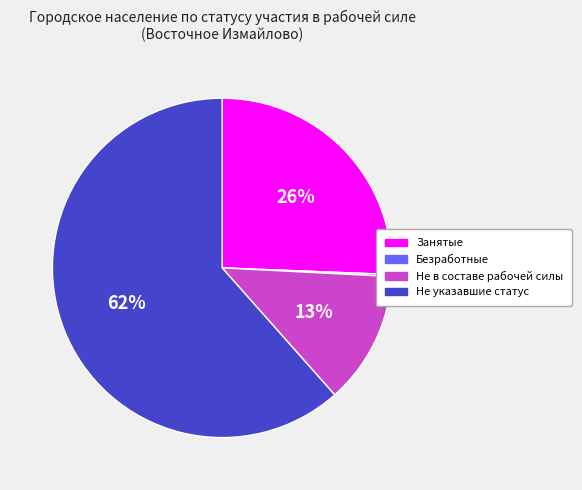

What is the ratio of the value at Не указавшие статус to the value at Занятые?

2.4